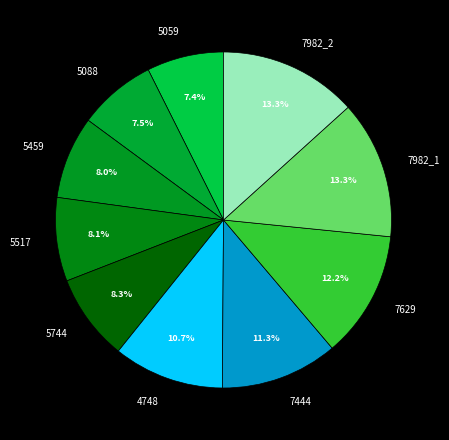

What is the total percentage of 5744 and 7444?

19.6%